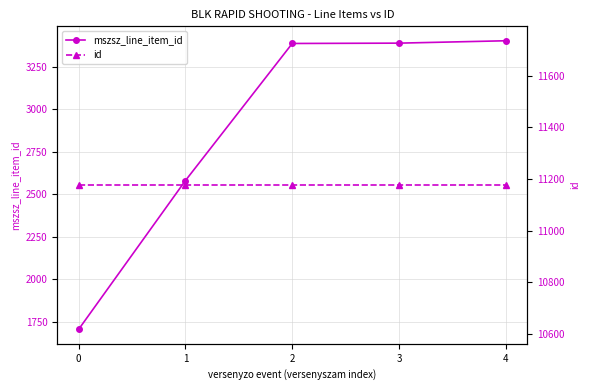

What is the total value across all series at 0?

12881